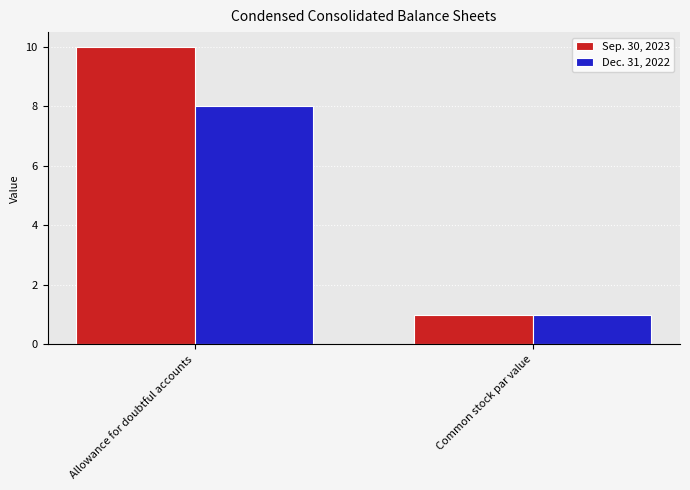

What is the greatest value displayed?

10